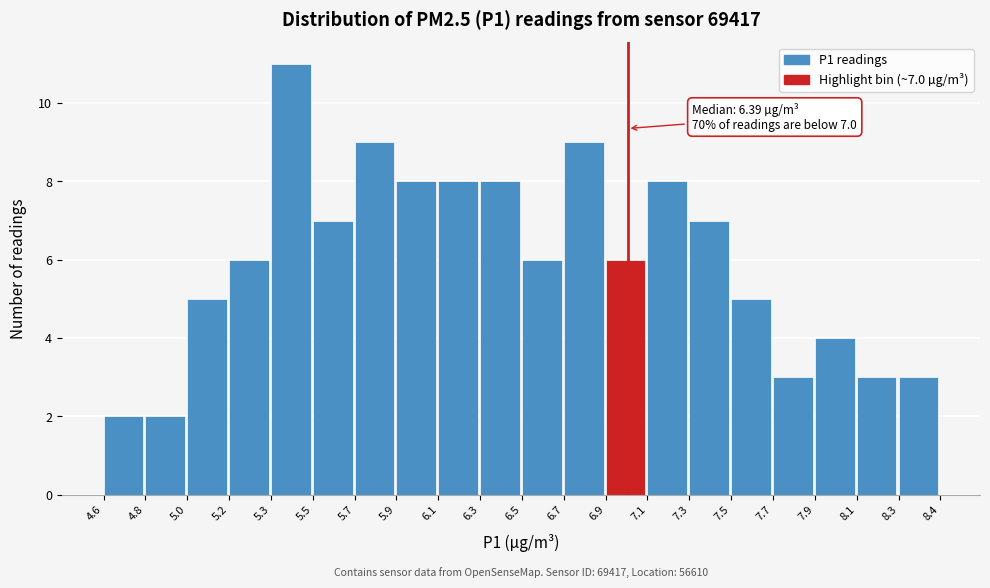

Reading left to right, transcribe all the data shown in this chart.

4.6=2	4.8=2	5.0=5	5.2=6	5.3=11	5.5=7	5.7=9	5.9=8	6.1=8	6.3=8	6.5=6	6.7=9	6.9=6	7.1=8	7.3=7	7.5=5	7.7=3	7.9=4	8.1=3	8.3=3